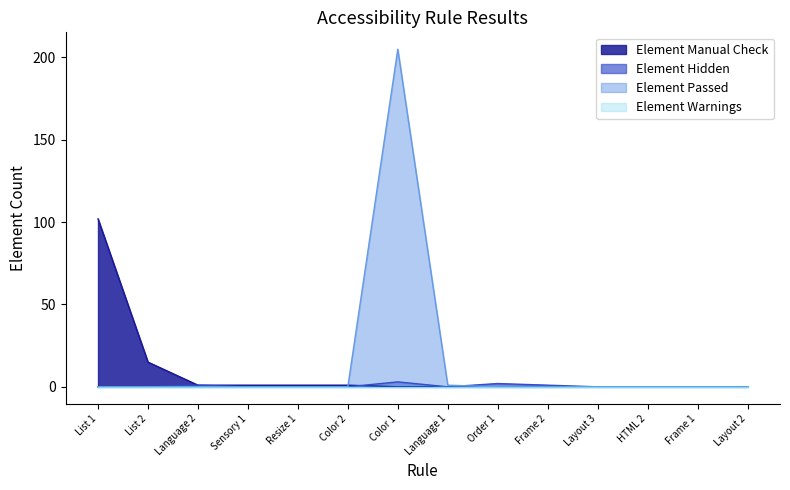

True or false: Element Hidden and Element Manual Check intersect in this chart.

True